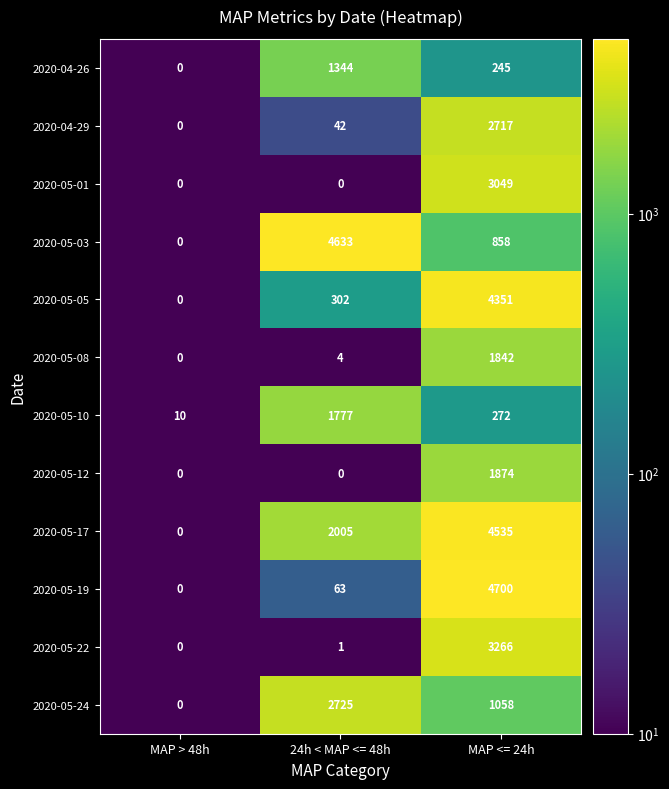

What is the difference between the highest and lowest values at MAP <= 24h?

4455